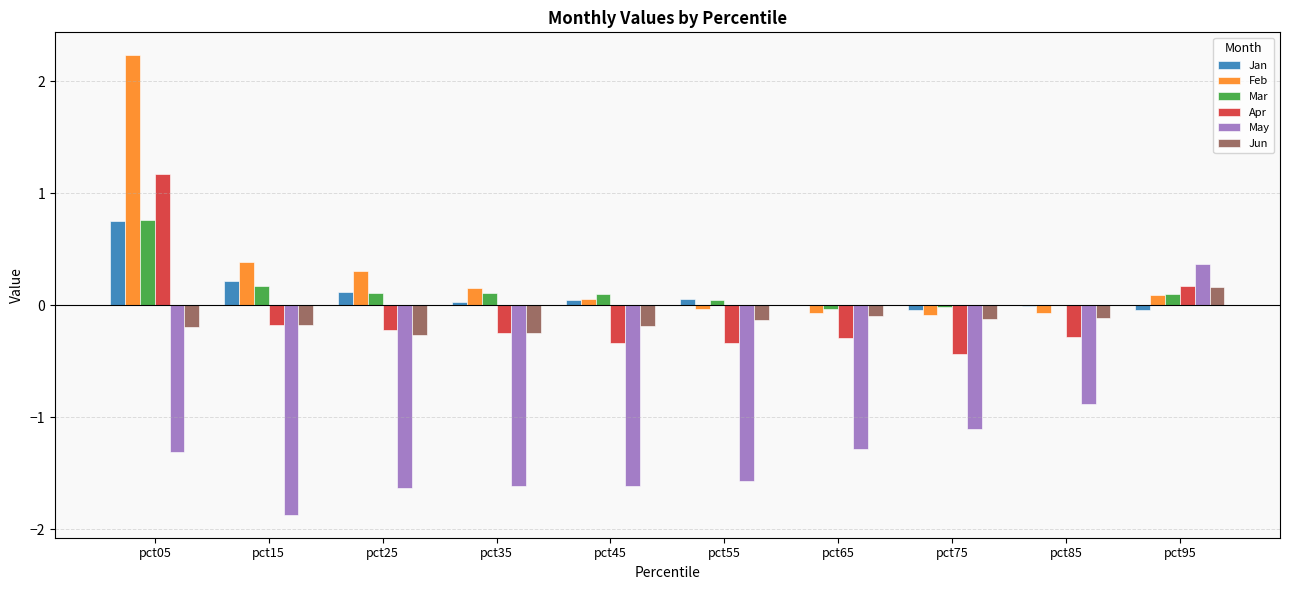

Is the value of Mar at pct95 greater than the value of May at pct15?

Yes